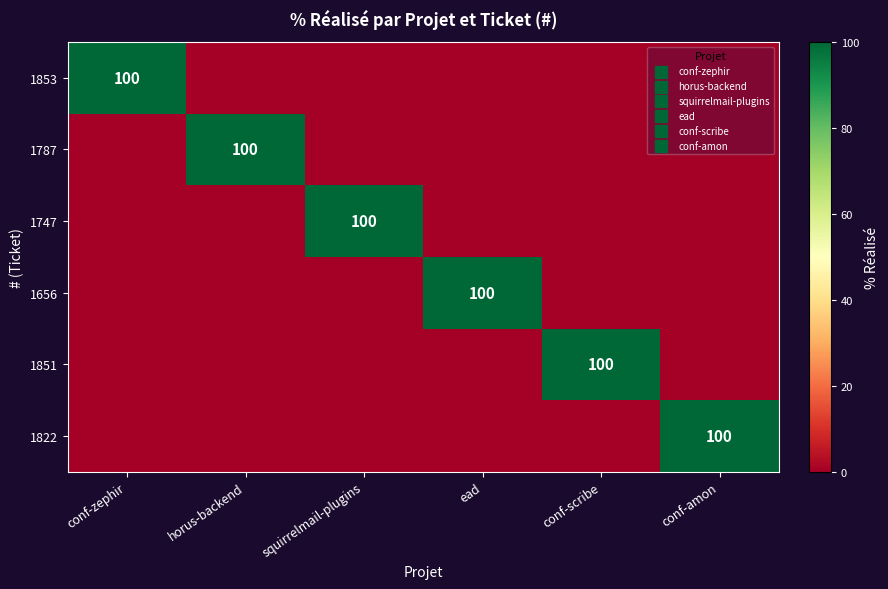

True or false: 1853 has a value of 61 at conf-zephir.

False